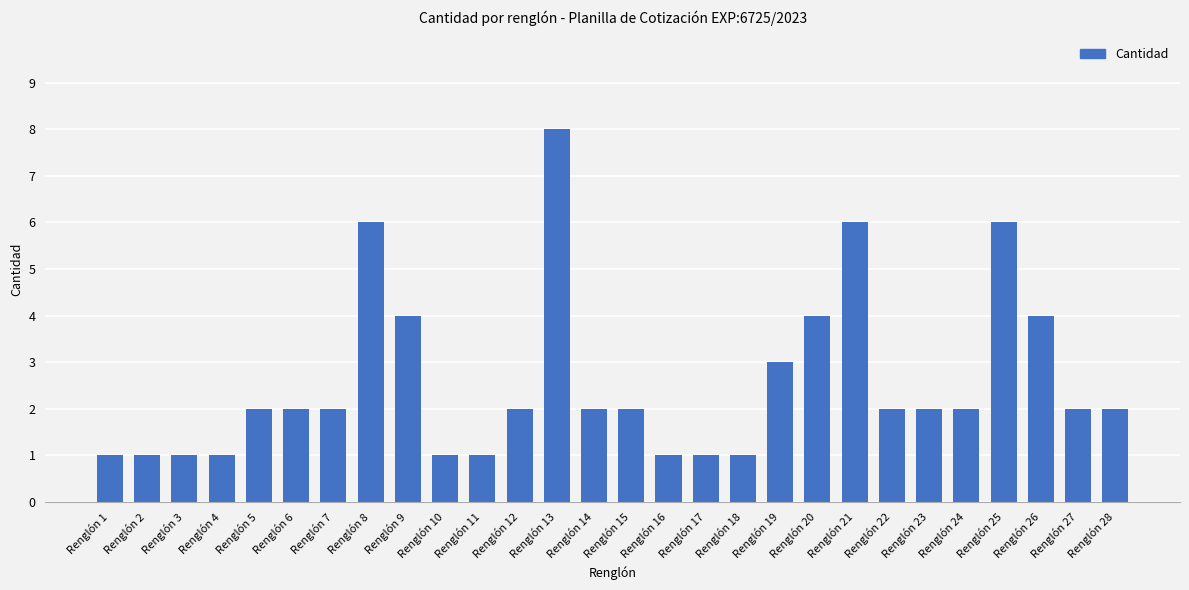

How many values are between 1 and 4?

24